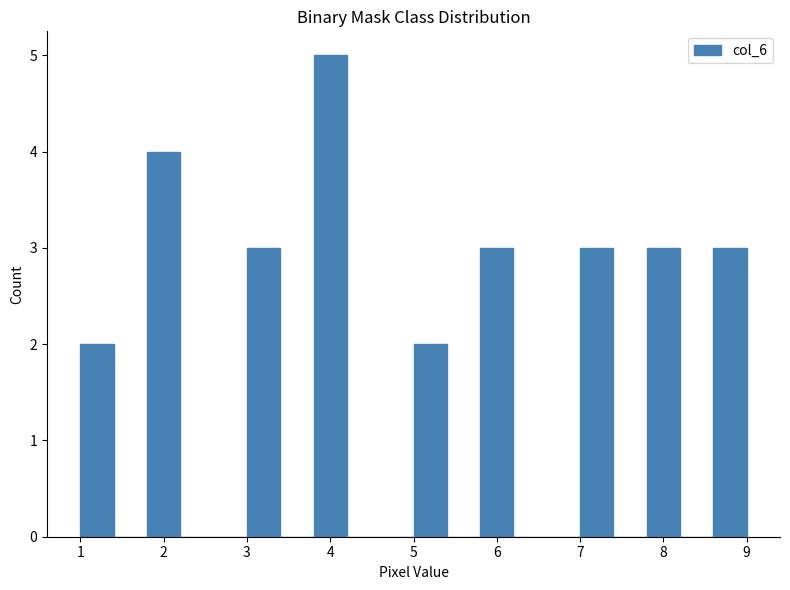

Over which range of the x-axis is the bar tallest?

3.8 to 4.2